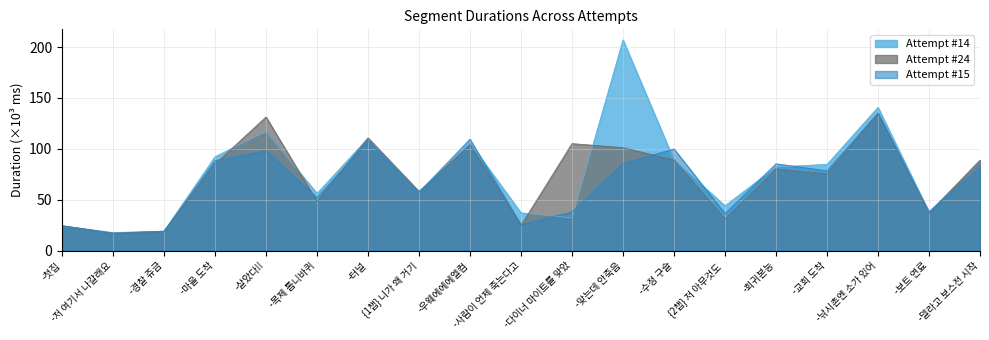

True or false: Attempt #14 has more than 0 points higher than both neighbors.

True